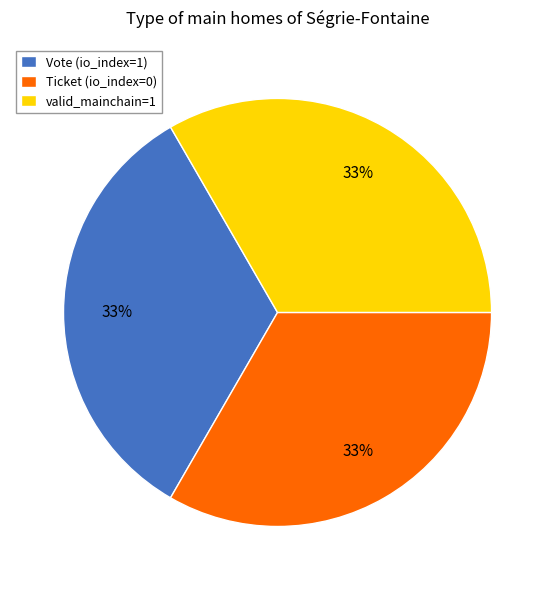

Is it true that Vote (io_index=1) is 33% of the pie?

True